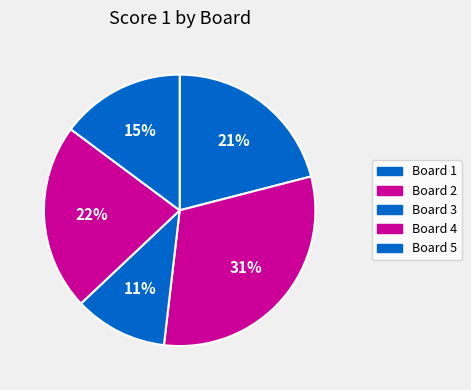

True or false: Board 2 accounts for 31% of the total.

True